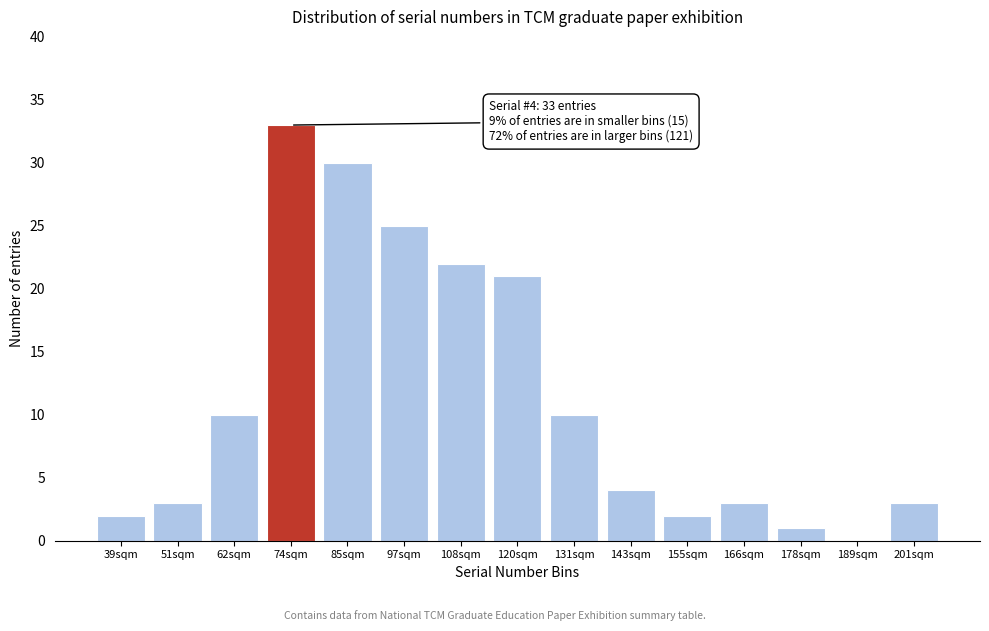

Reading left to right, transcribe all the data shown in this chart.

39sqm=2	51sqm=3	62sqm=10	74sqm=33	85sqm=30	97sqm=25	108sqm=22	120sqm=21	131sqm=10	143sqm=4	155sqm=2	166sqm=3	178sqm=1	189sqm=0	201sqm=3